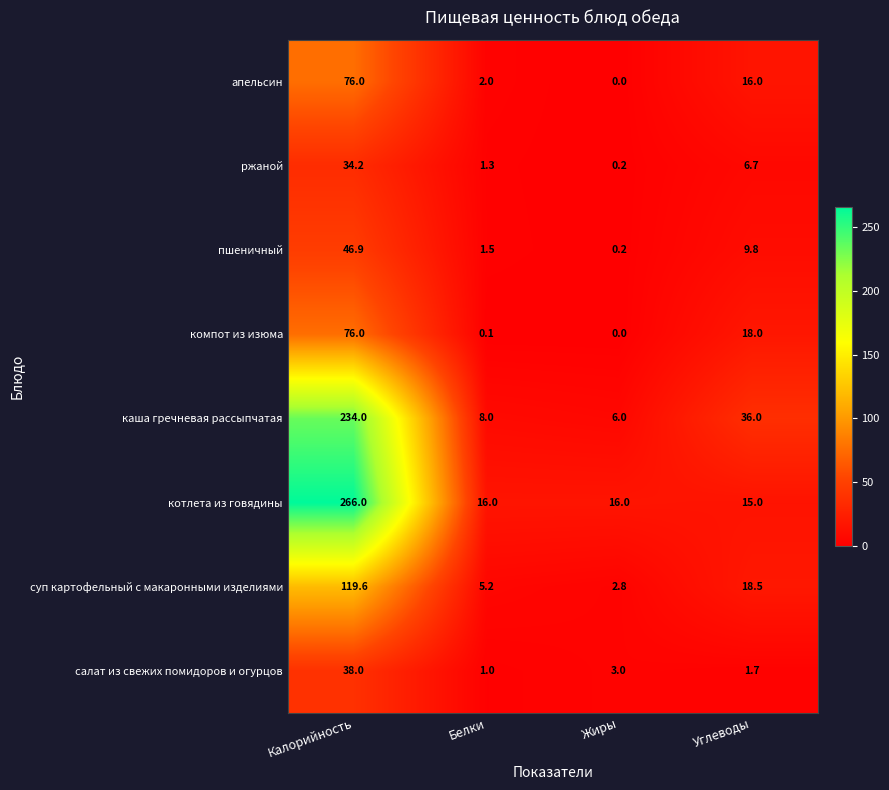

How many values in the ржаной series are below 6?

2